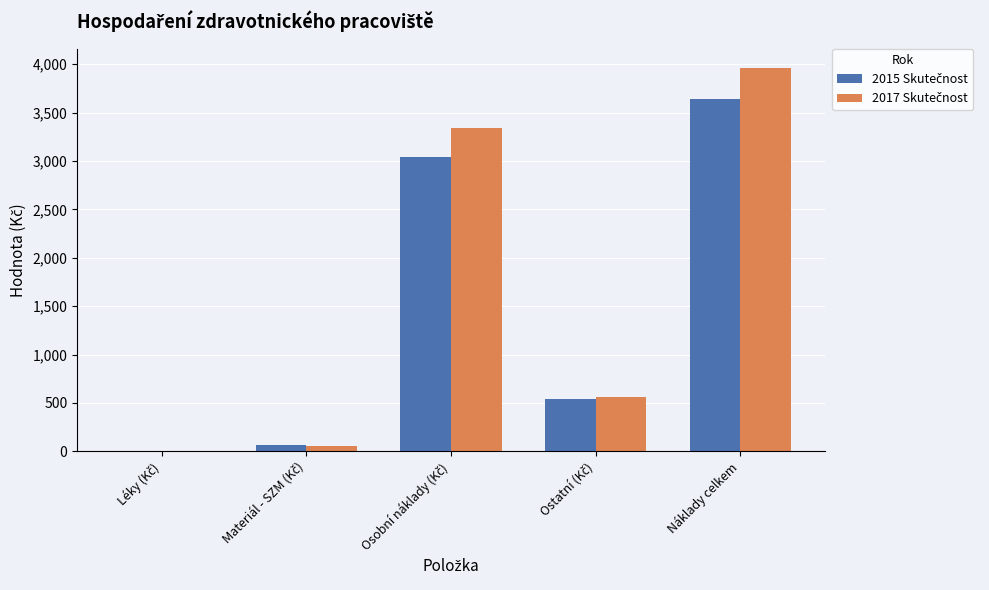

How many distinct data groups are displayed?

2